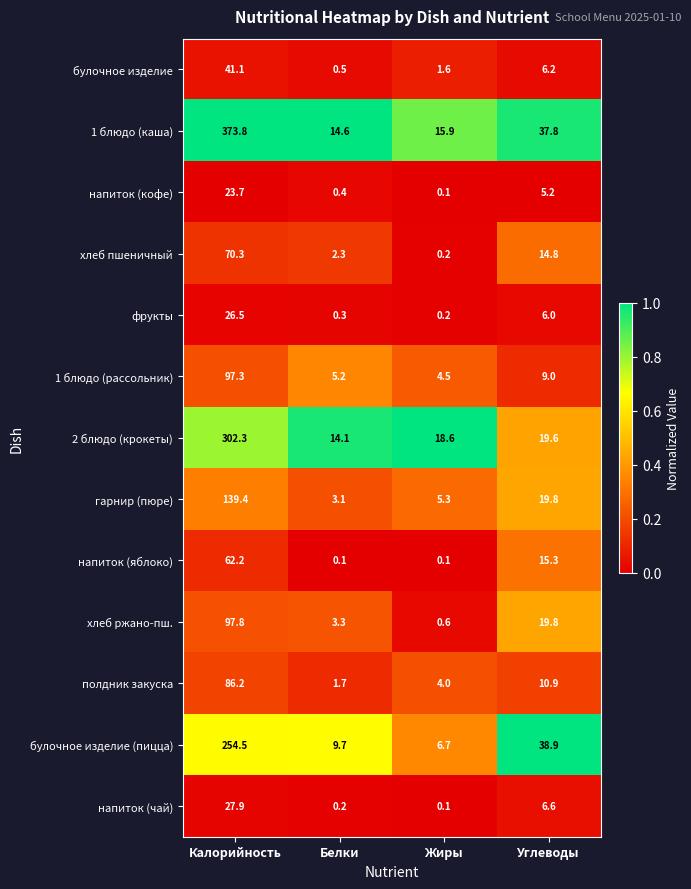

What is the difference between the highest and lowest values at Углеводы?

33.7